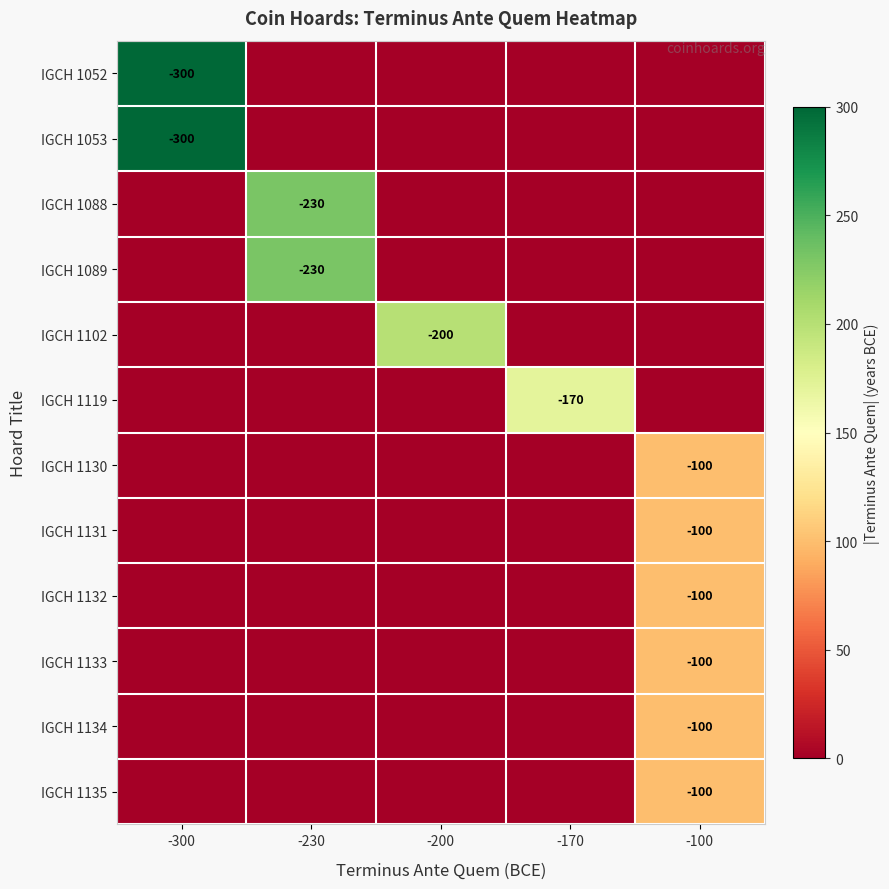

The IGCH 1053 series shows -300 at -300. True or false?

True